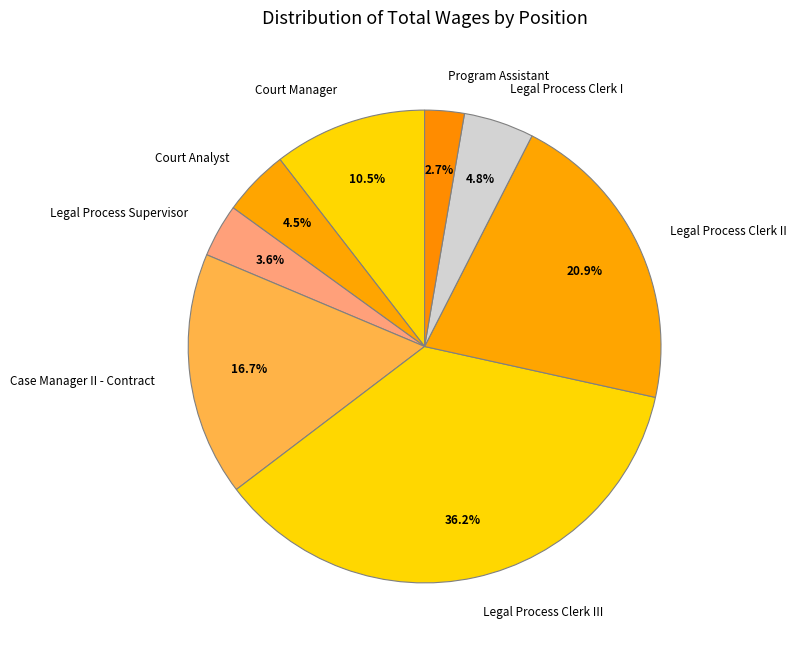

The Legal Process Clerk I slice represents 5% of the pie. True or false?

True